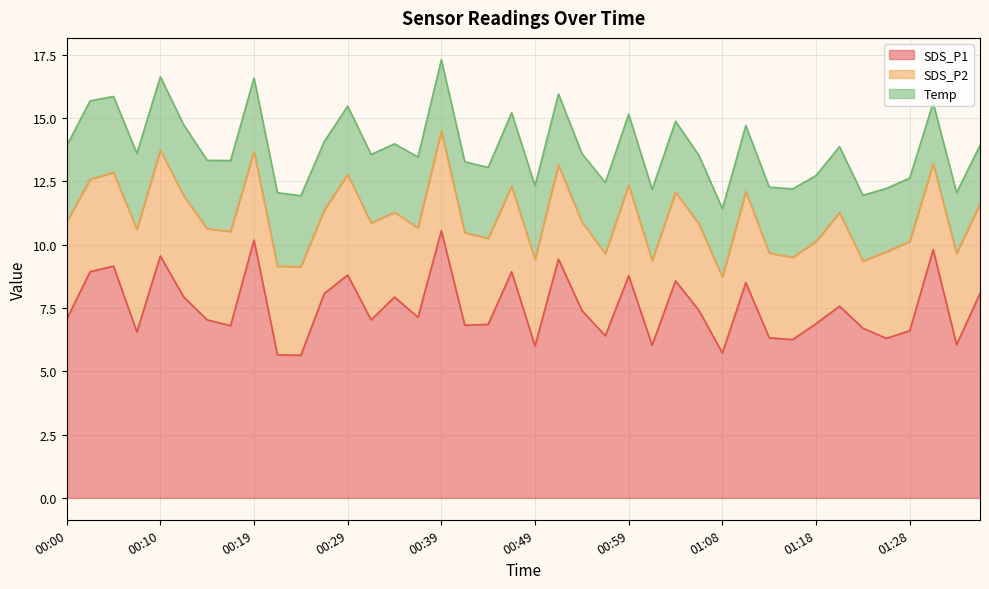

What is the minimum value for SDS_P2?

2.6